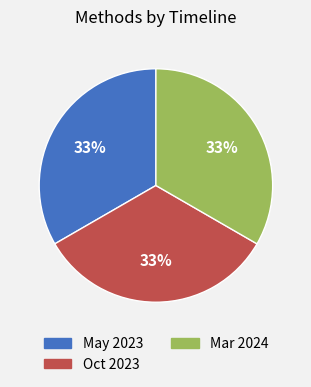

Count the number of slices in the pie.

3